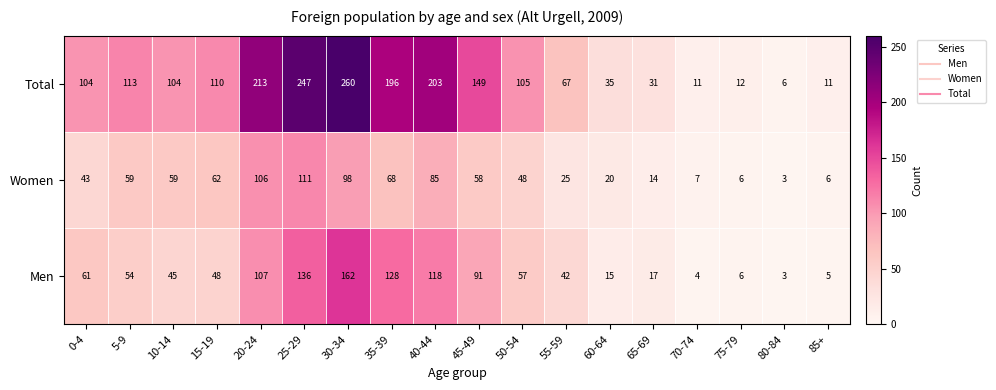

At which label does Total first exceed 105?

5-9